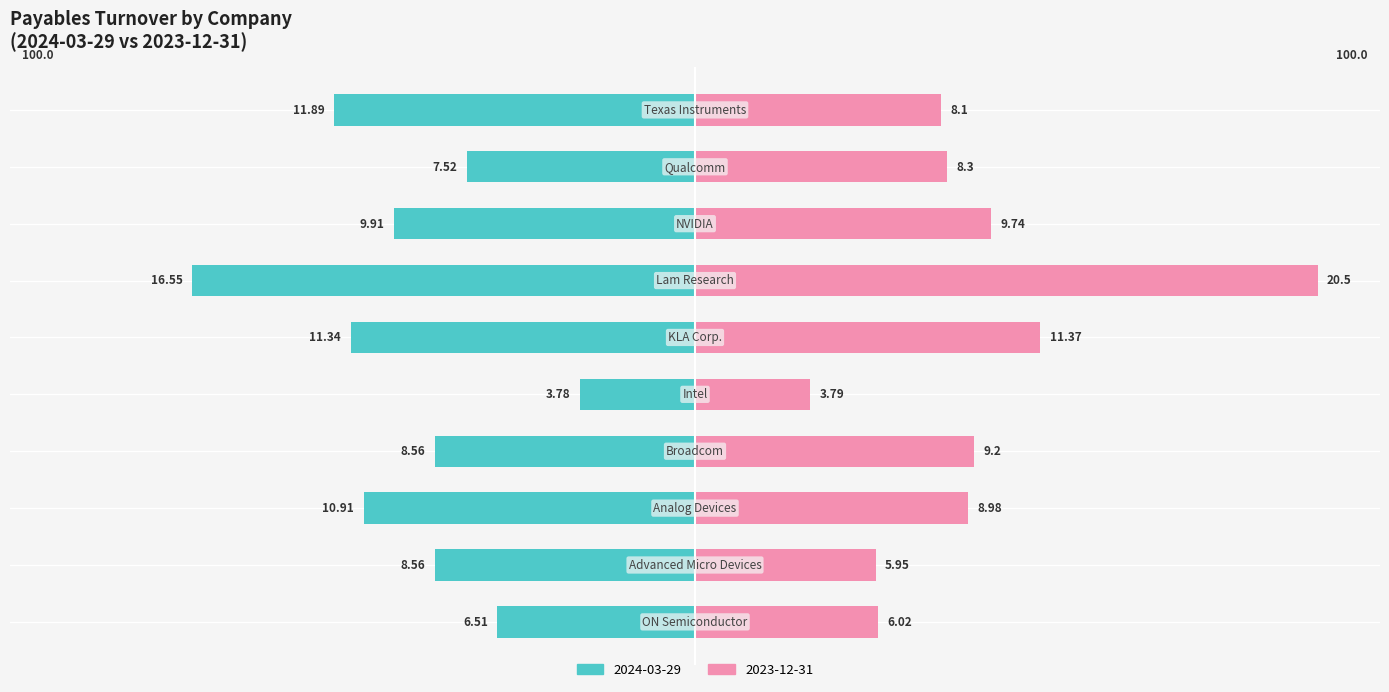

What is the label of the 4th bar from the right?

Lam Research